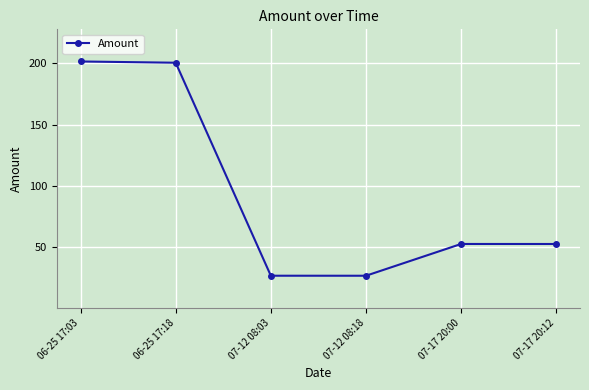

At which label does the data first exceed 52?

06-25 17:03